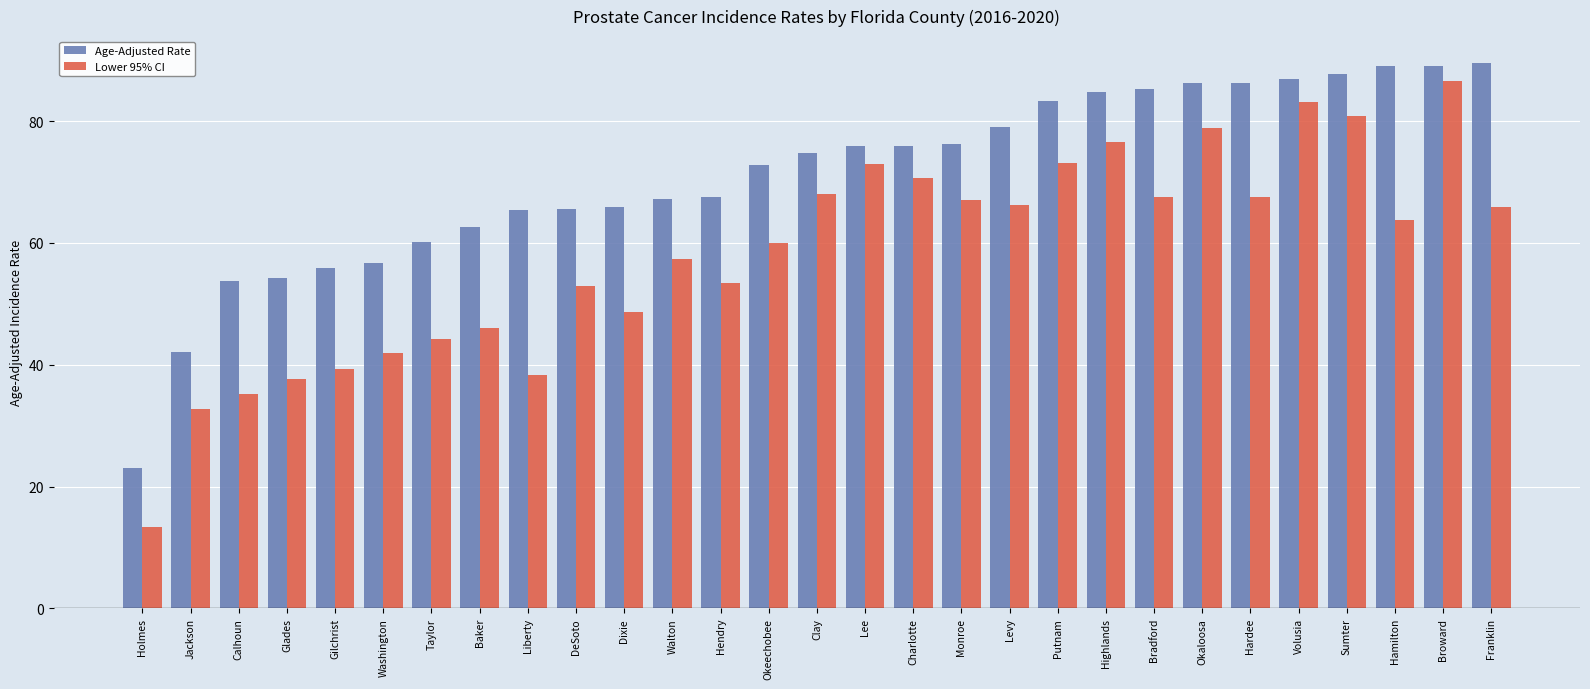

What is the difference between the maximum and minimum values in the Lower 95% CI series?

73.3